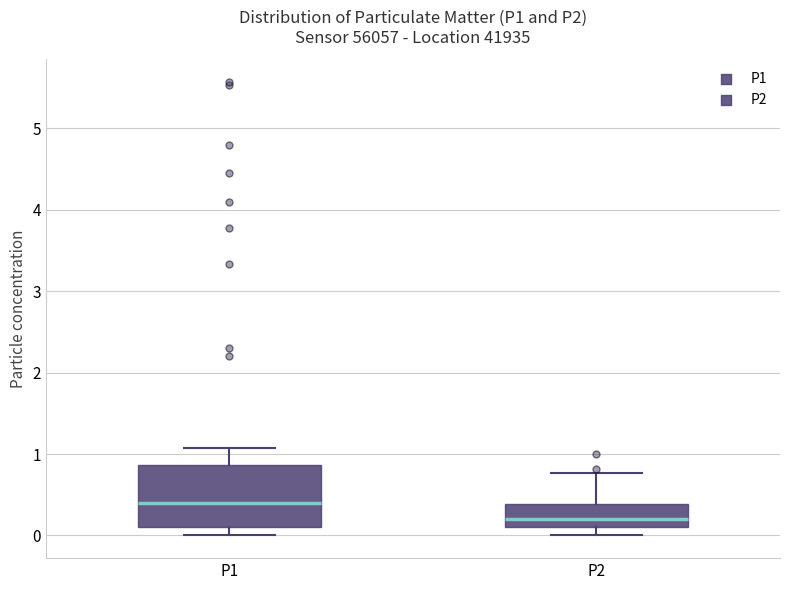

Reading left to right, transcribe this box plot: for each box, give where its median line is, the range the box spans, and where its two whiskers end, as read against the y-axis. The values are not printed on the chart, so give them approximately, as read against the axis.

P1: median 0.4, box 0.1 to 0.9, whiskers 0.0 to 1.1
P2: median 0.2, box 0.1 to 0.4, whiskers 0.0 to 0.8